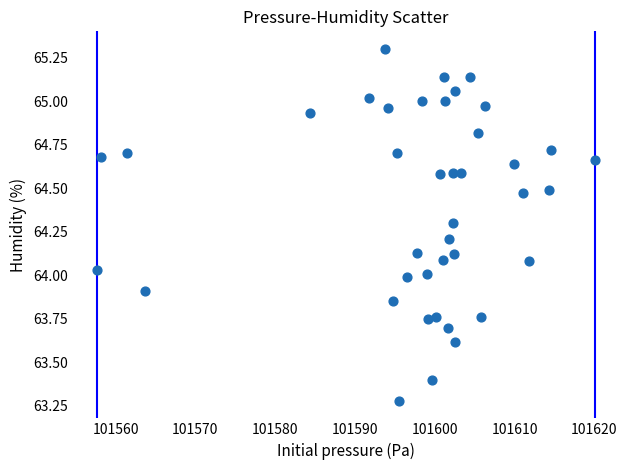

What is the range of Y values (max minus min)?

2.0